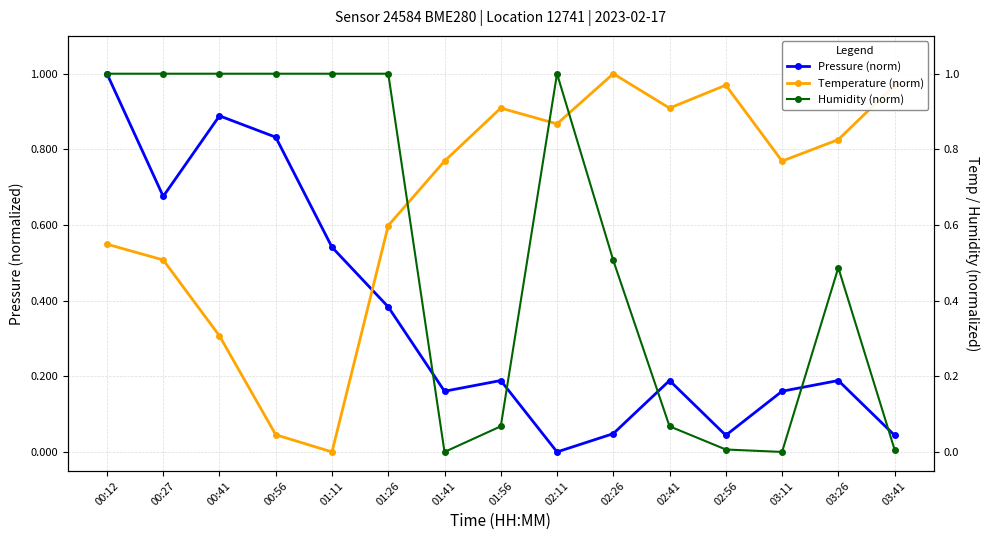

Which category has the highest value across all series?

00:12